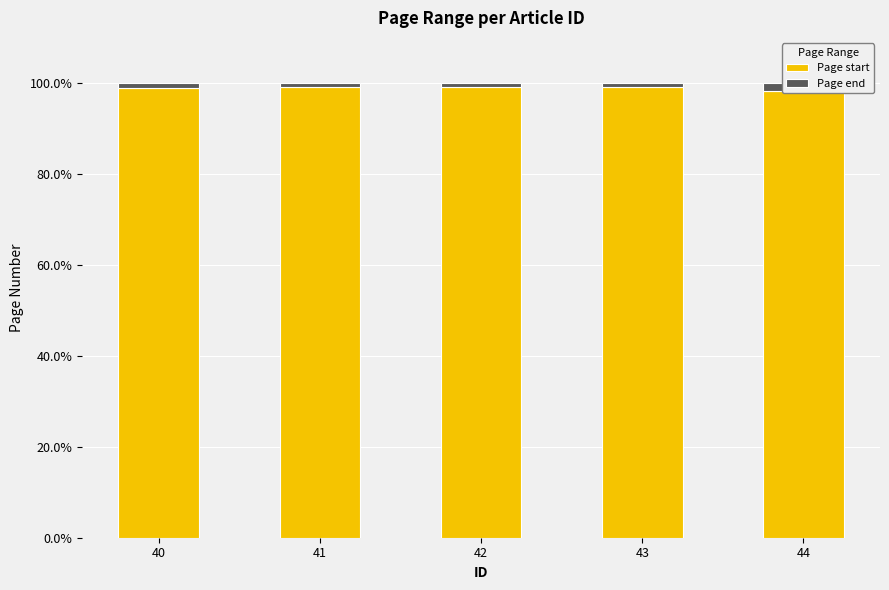

Which series changed the most between 40 and 43?

Page start